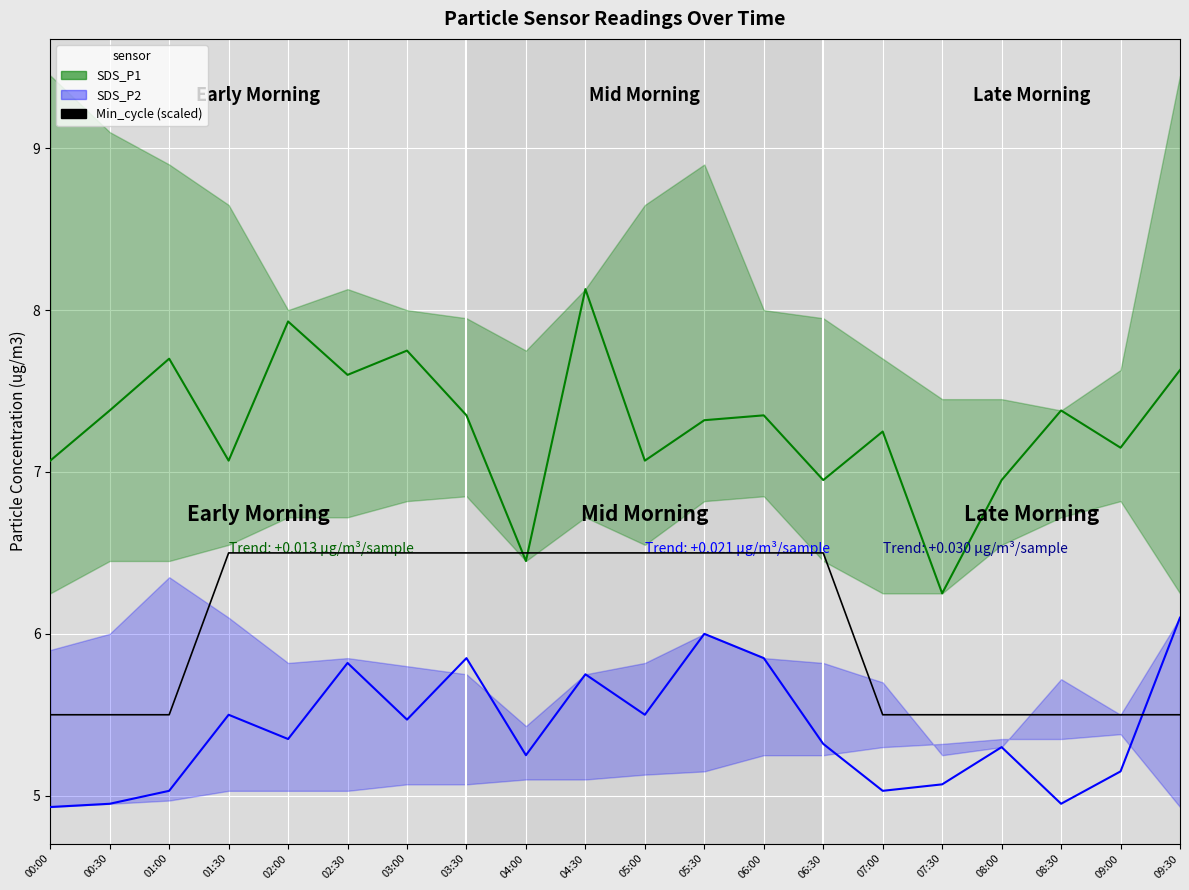

What is the label of the 1st point from the right?

09:30